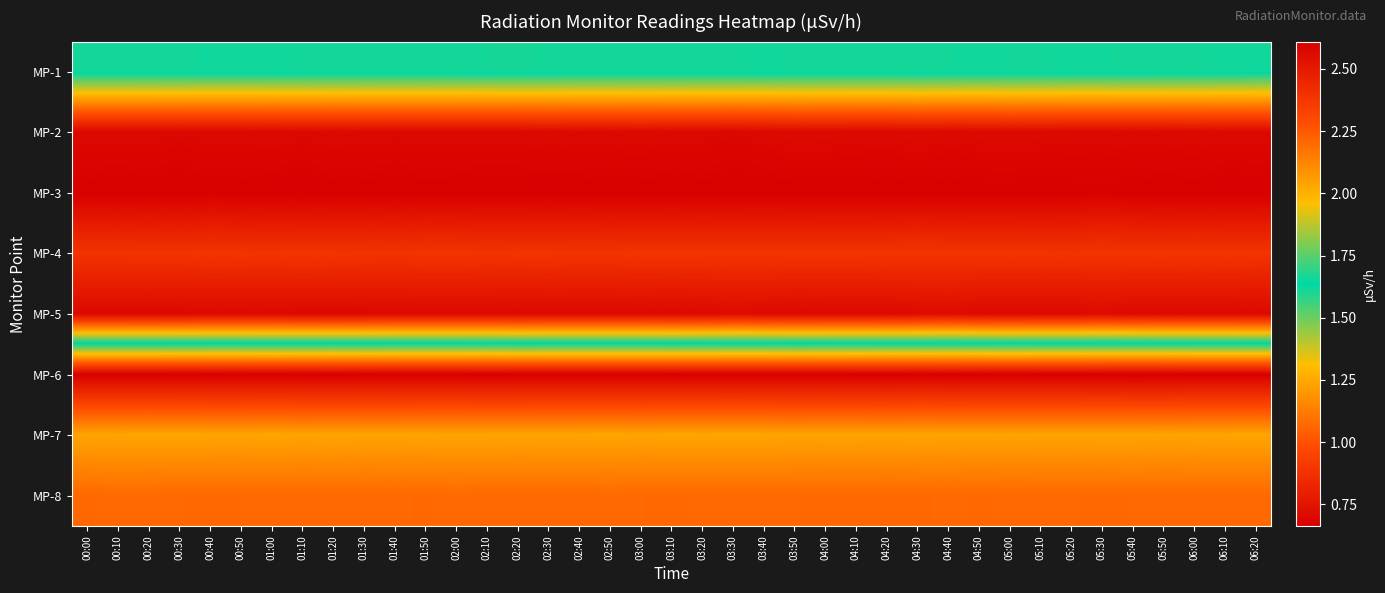

How many distinct data groups are displayed?

8